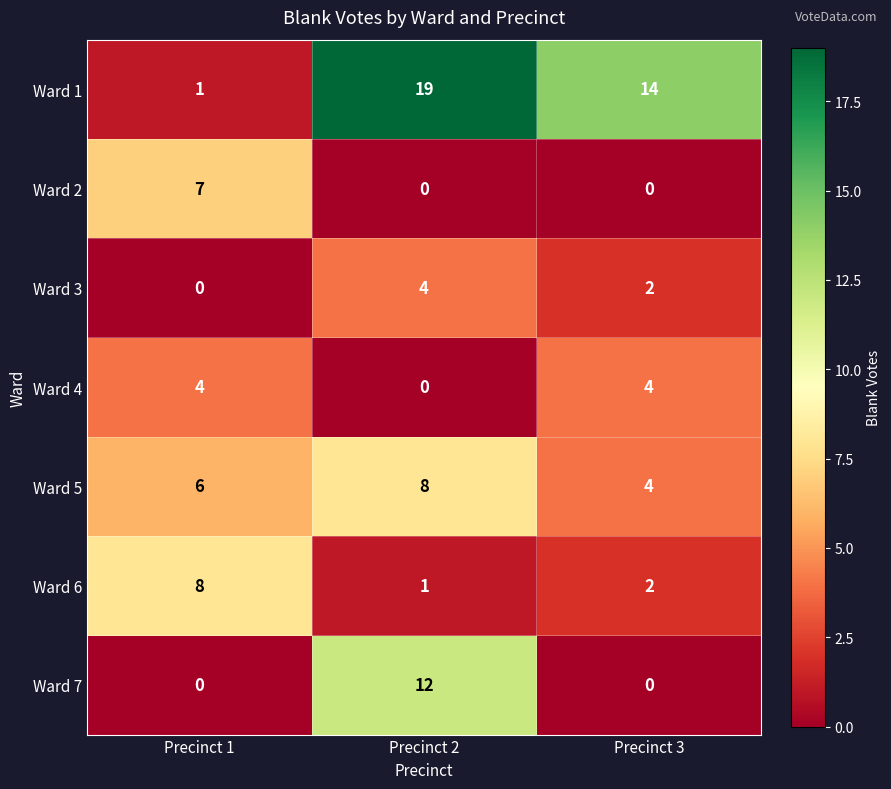

Between Precinct 1 and Precinct 3, which series saw the biggest shift?

Ward 1